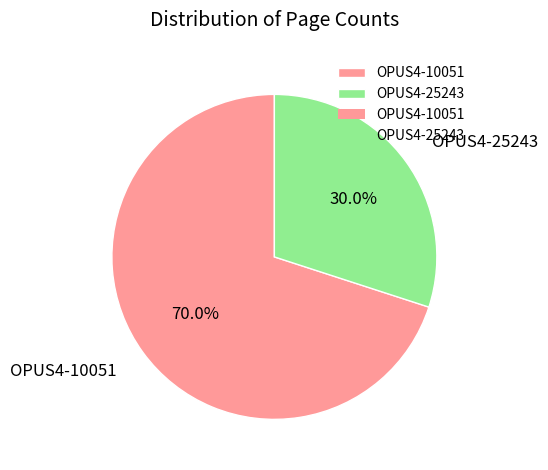

How many segments does this pie chart have?

2